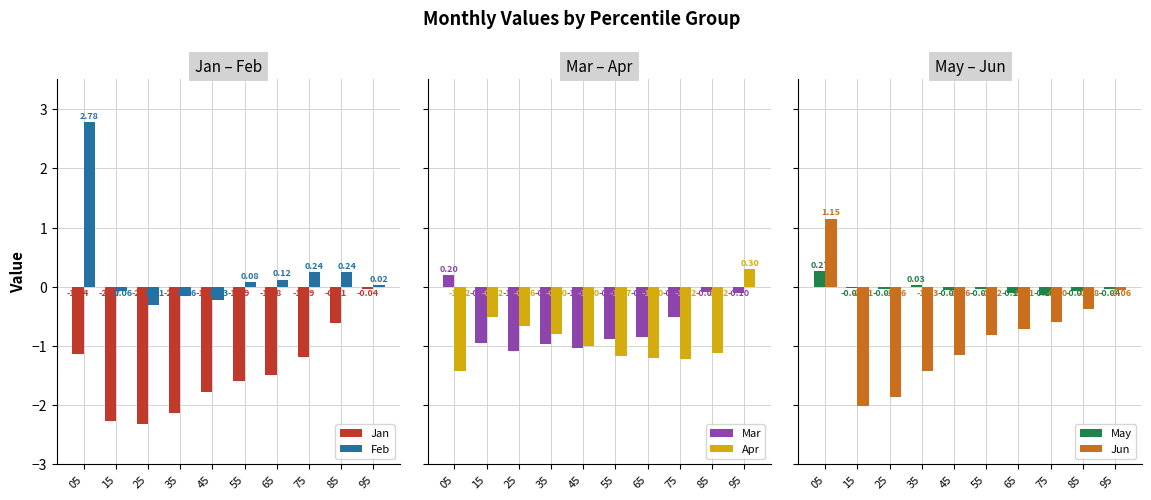

What is the total value across all series at 65?

-4.2